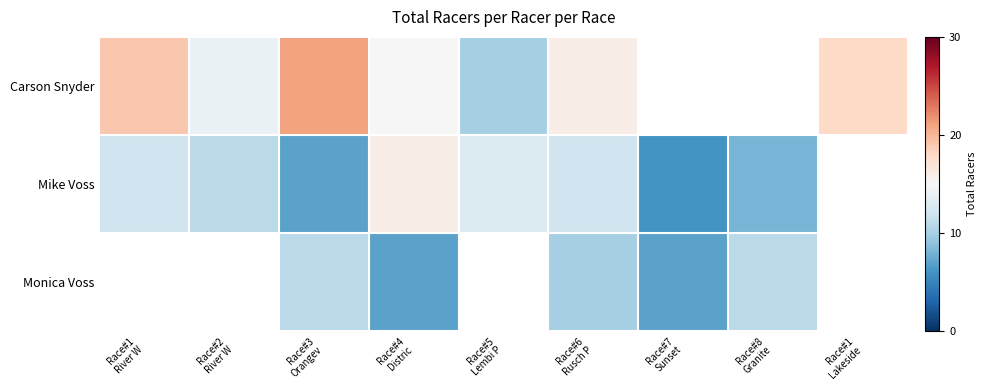

Rank the series by their average value, from highest to lowest.

Carson Snyder, Mike Voss, Monica Voss